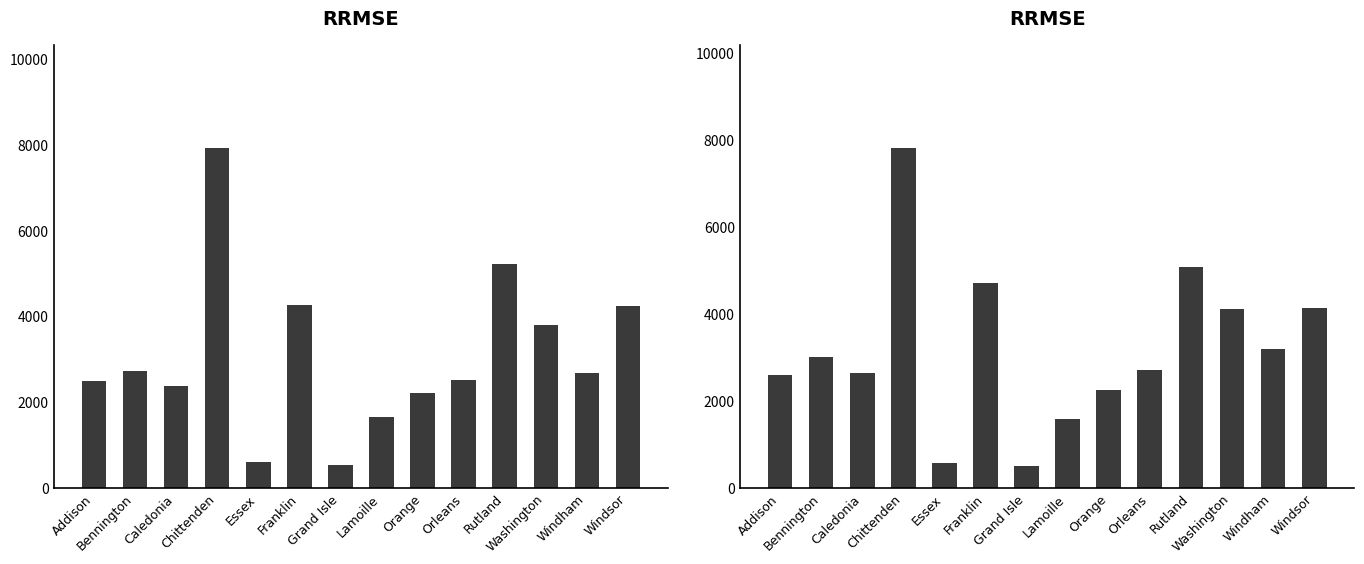

Rank the series at Rutland from highest to lowest value.

Number (Men) 2009, Number (Men) 2010